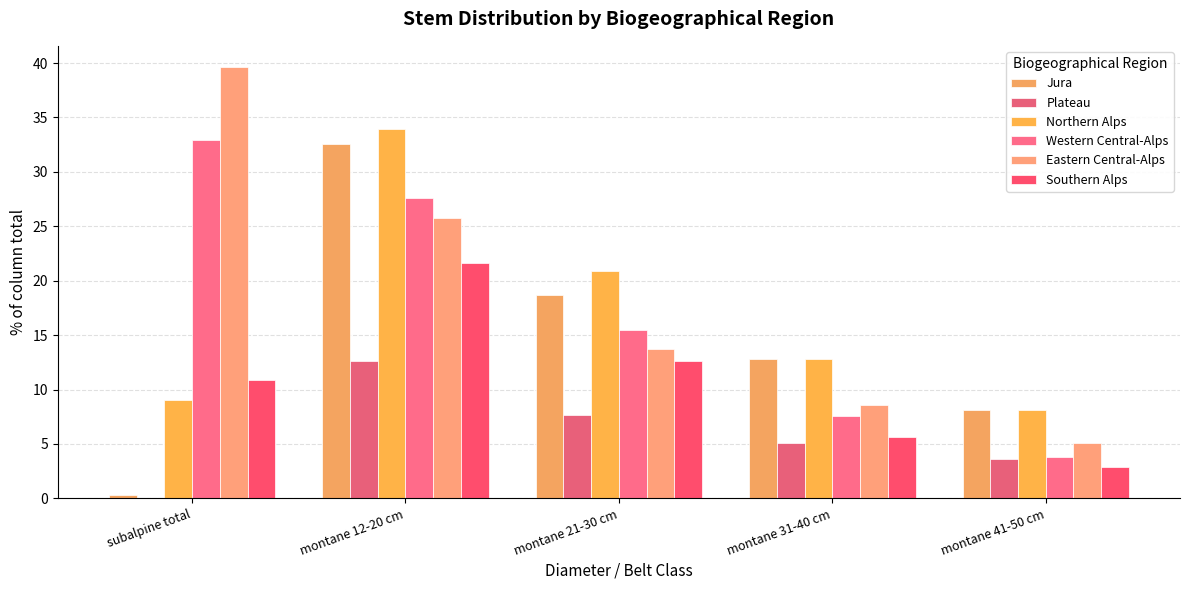

Which series has the largest total across all categories?

Eastern Central-Alps